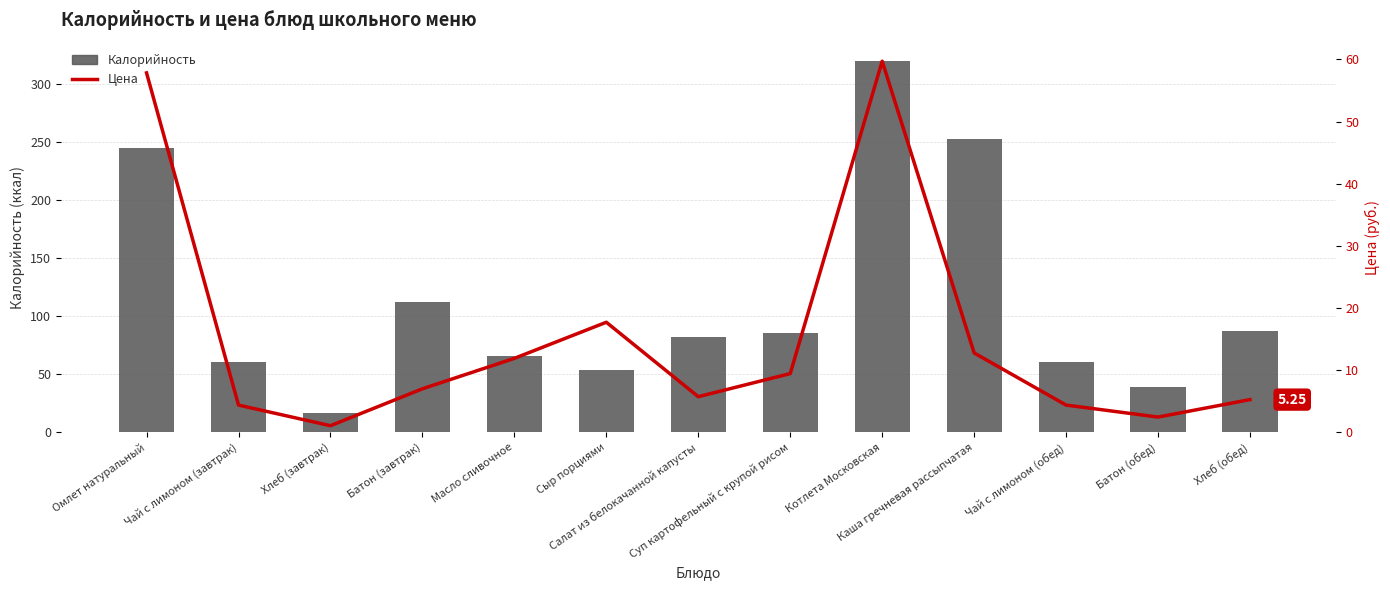

Which category has the highest value across all series?

Котлета Московская